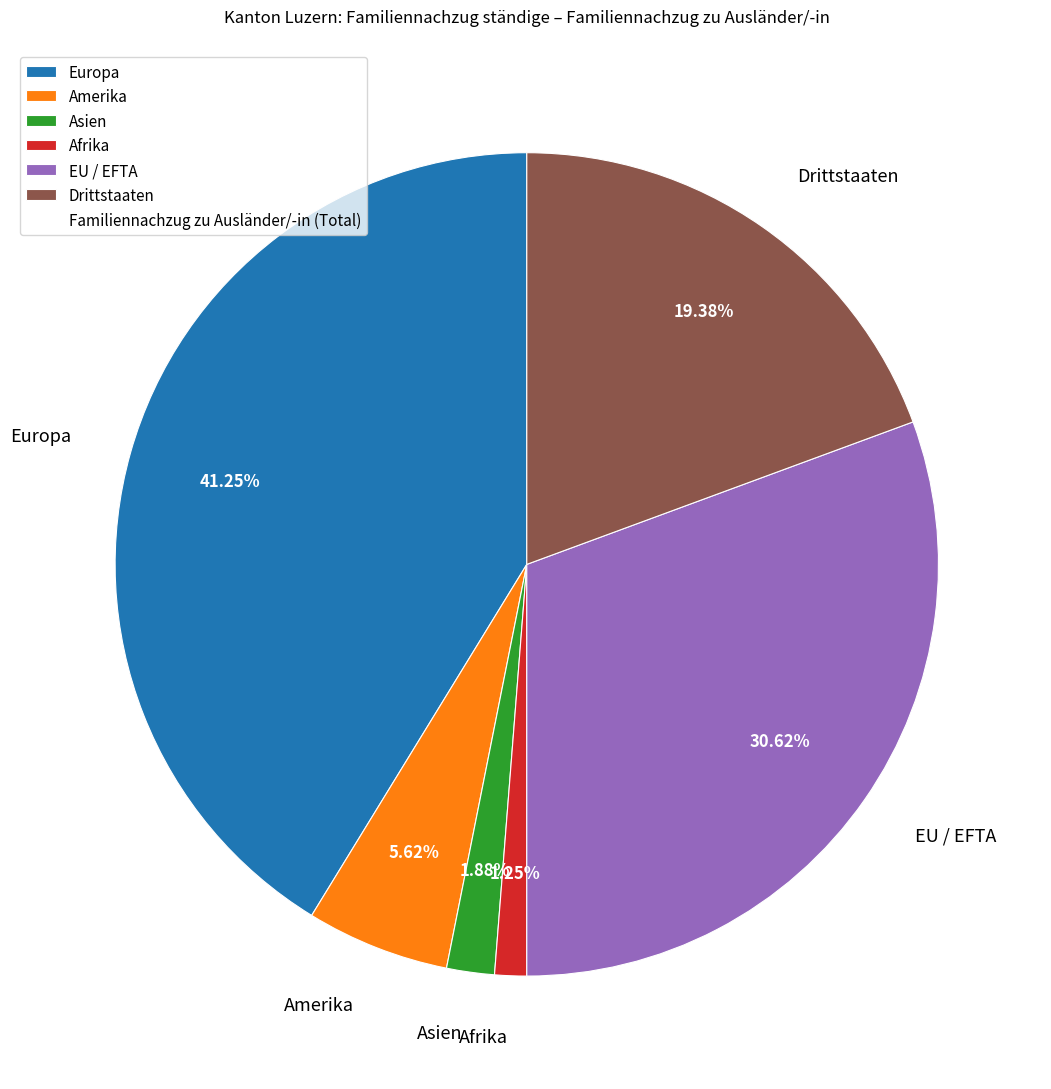

Between Europa and Afrika, which is larger?

Europa